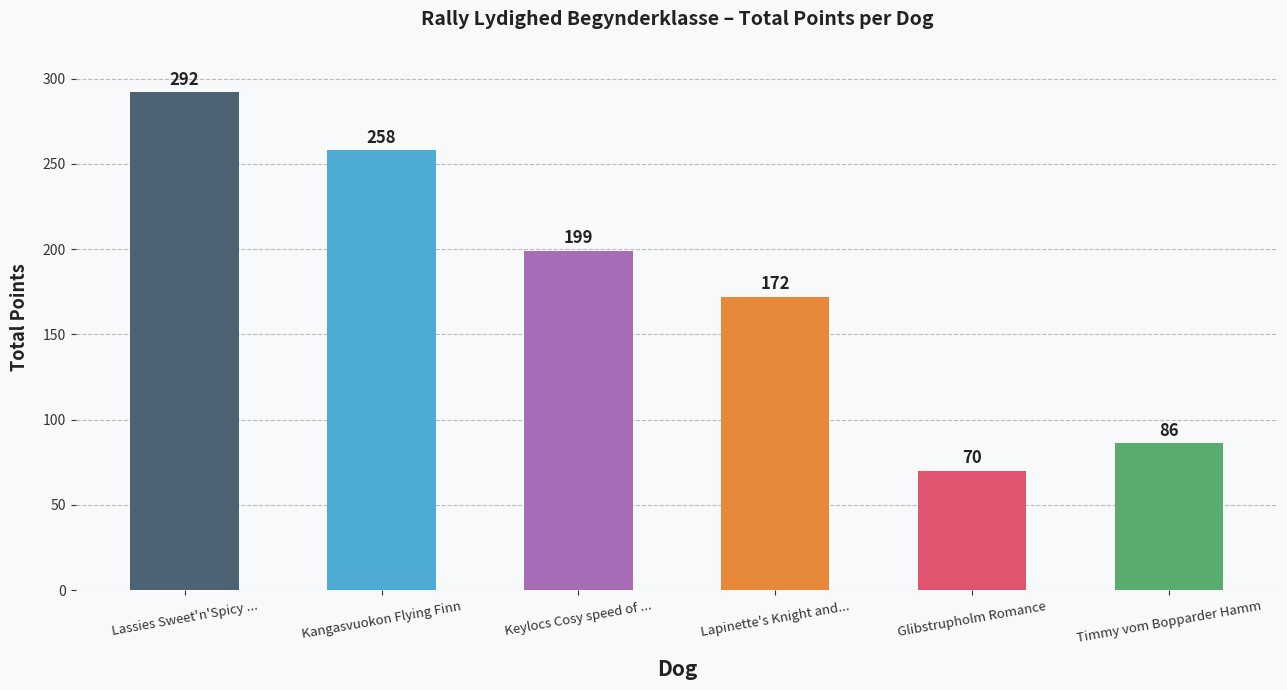

What is the greatest value displayed?

292